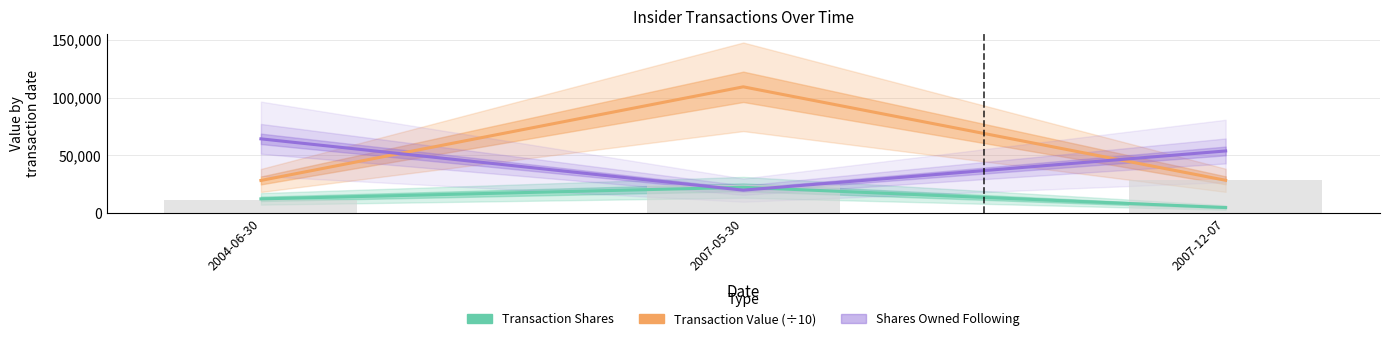

At which category does the chart reach its minimum across all series?

2007-12-07